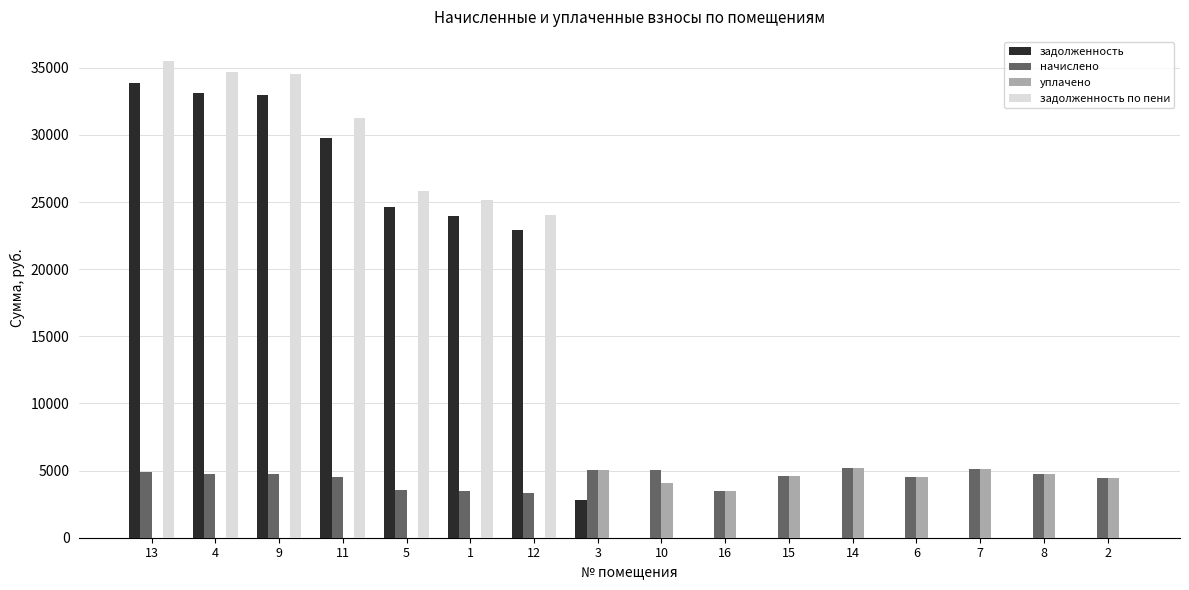

Is the value of начислено at 10 greater than the value of задолженность по пени at 16?

Yes